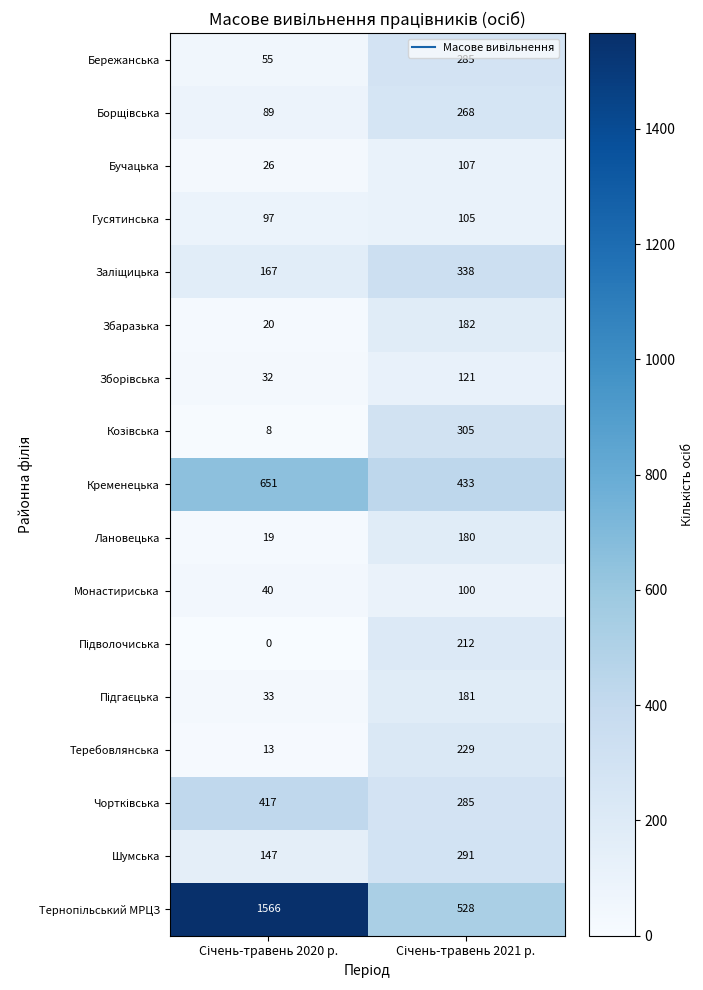

What is the difference between the maximum and minimum values in the Збаразька series?

162